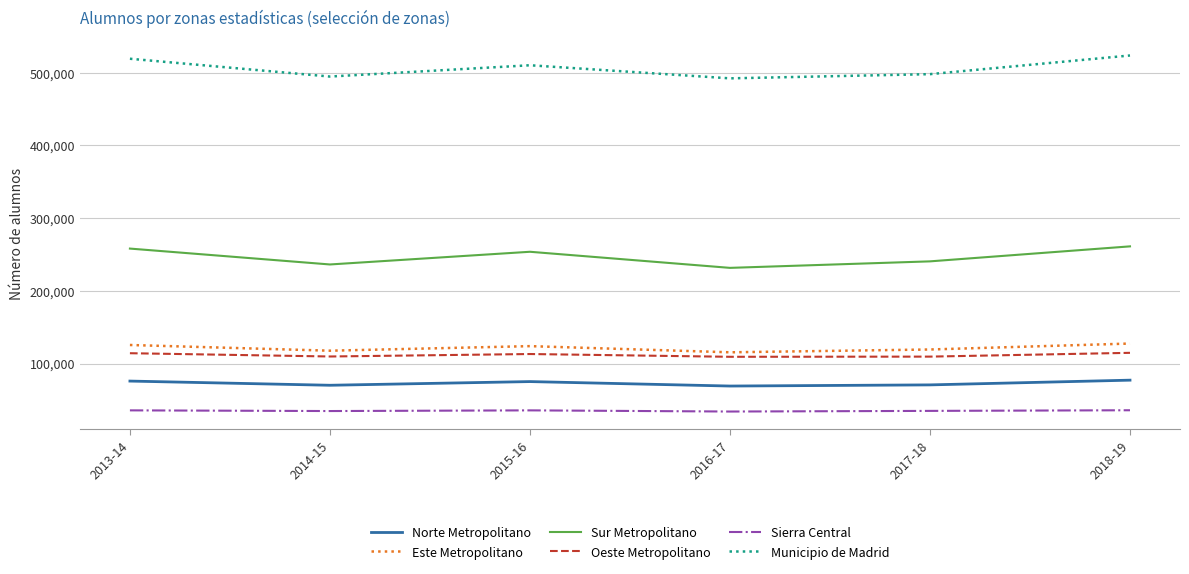

Does the chart have visible grid lines?

Yes